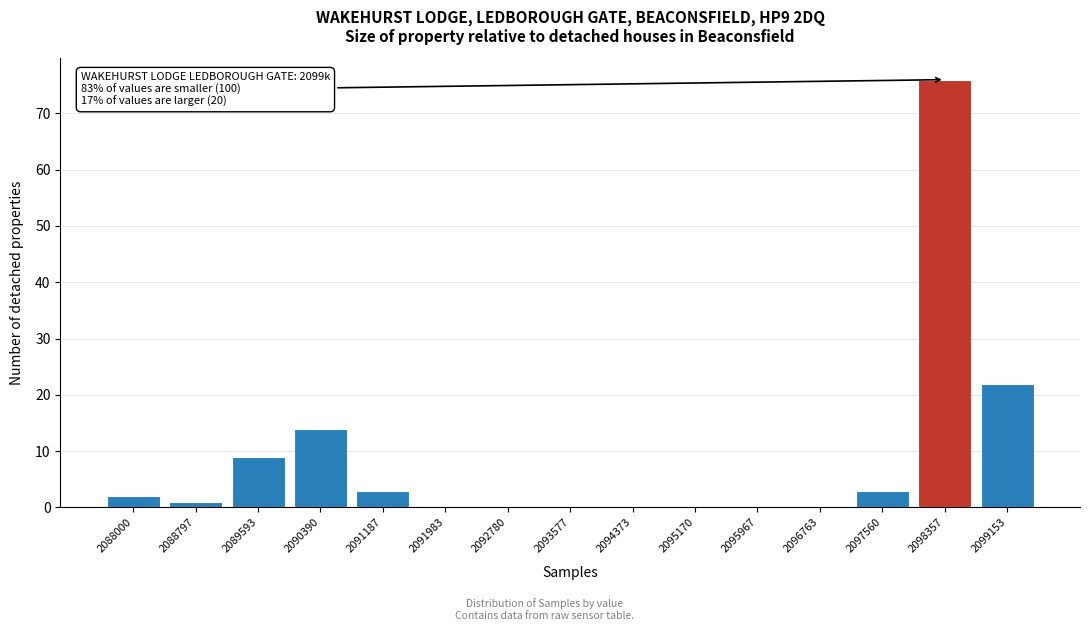

Reading left to right, list all the values displayed in this chart.

2088000=2	2088797=1	2089593=9	2090390=14	2091187=3	2091983=0	2092780=0	2093577=0	2094373=0	2095170=0	2095967=0	2096763=0	2097560=3	2098357=76	2099153=22